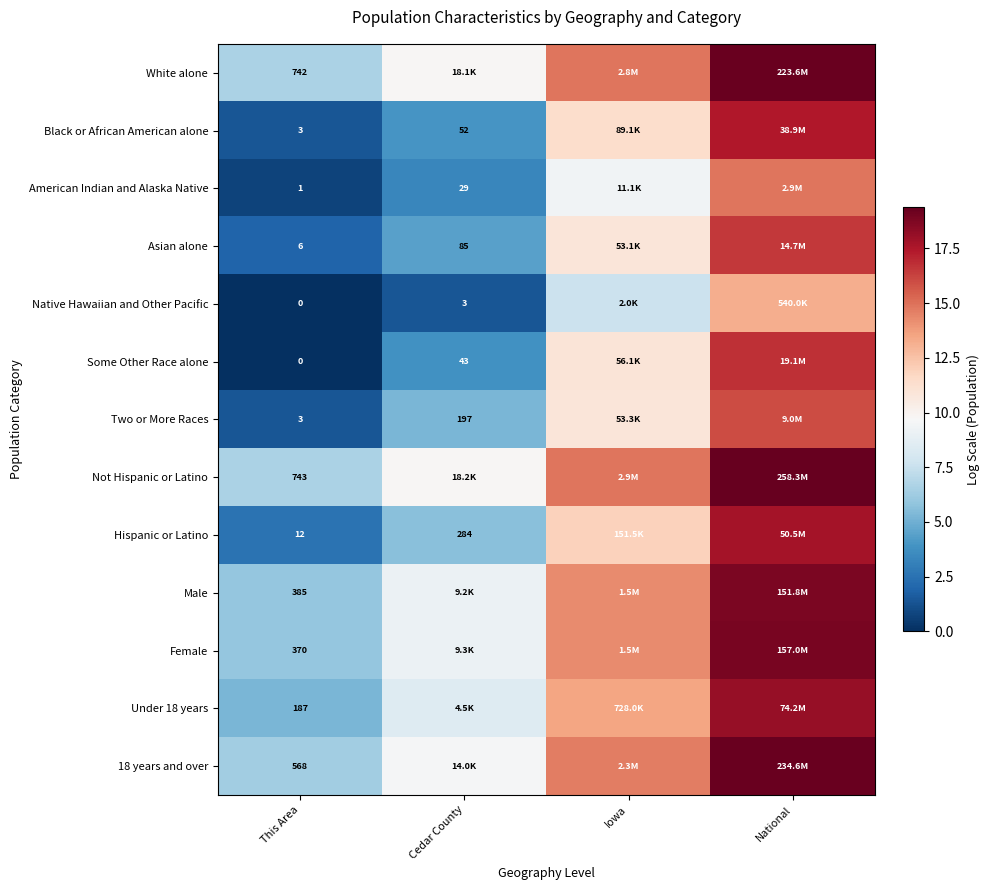

True or false: Two or More Races has a value of 0.6 at This Area.

False